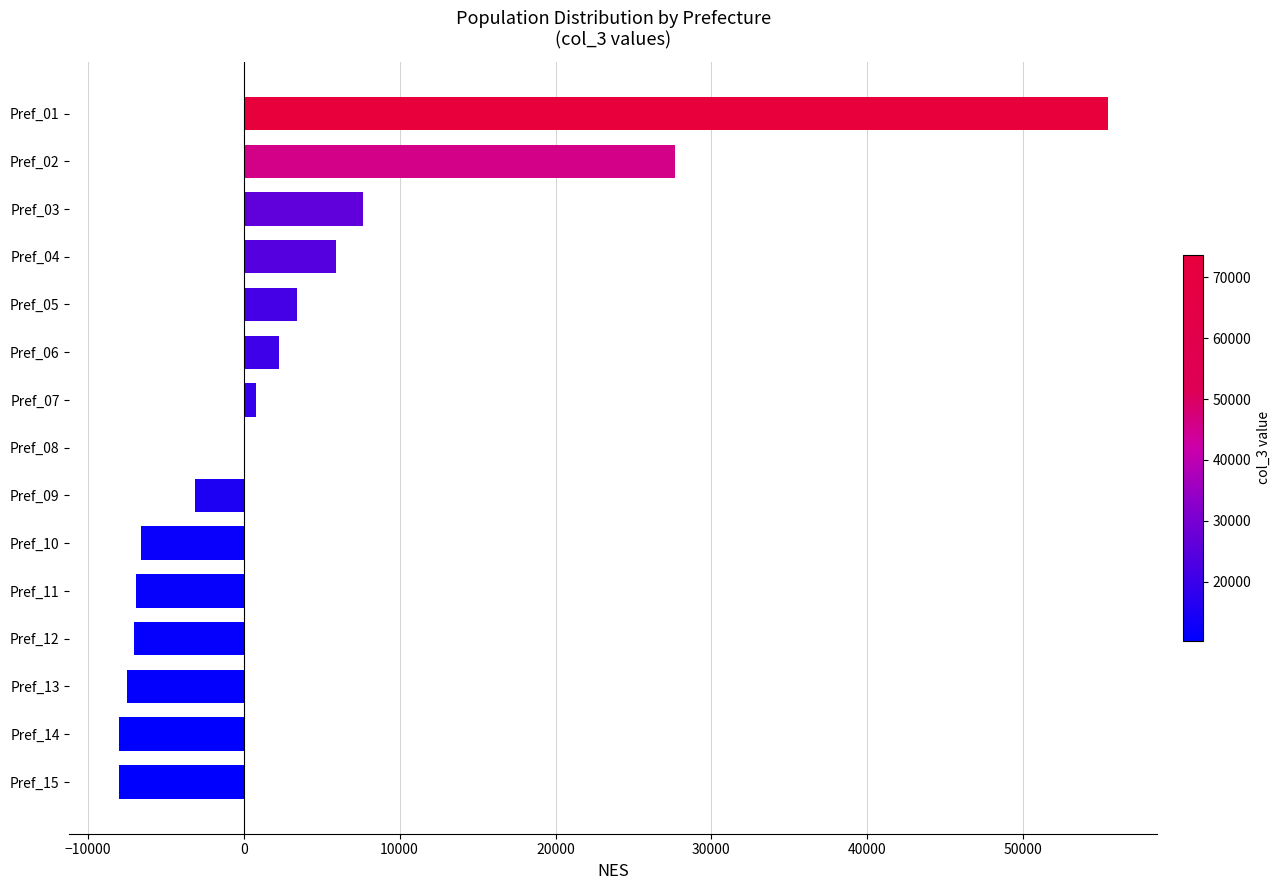

What is the sum of all values?

56090